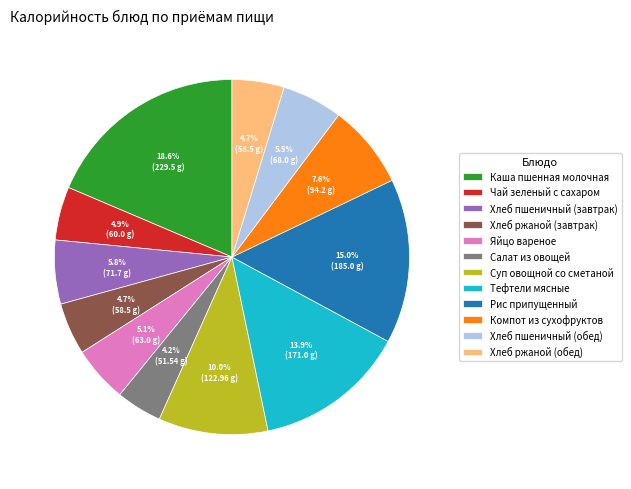

Which category has the smallest portion of the pie?

Салат из овощей